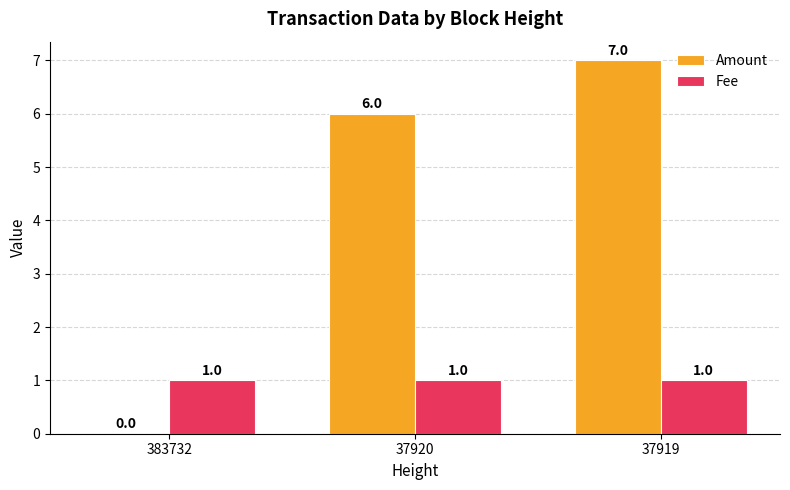

How many groups of bars are there?

3